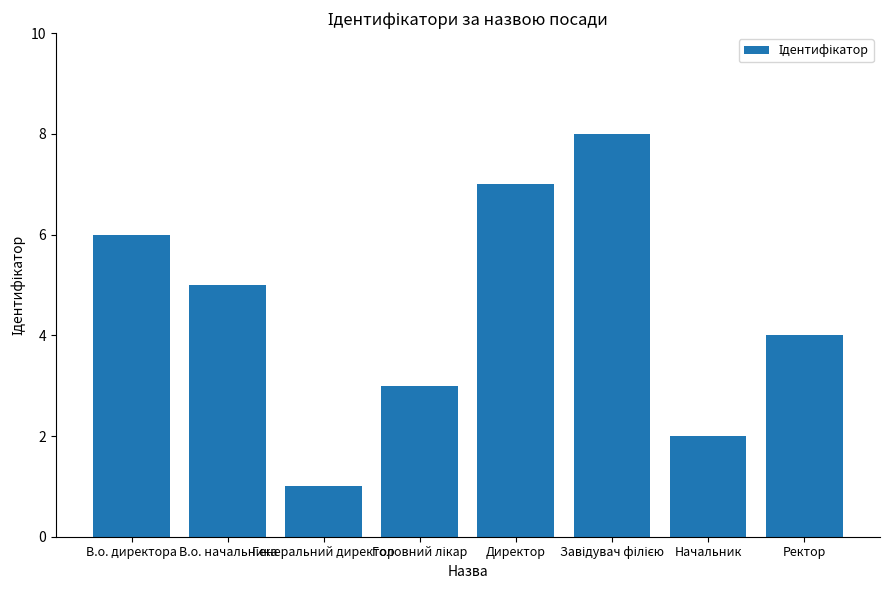

What is the change in value from В.о. директора to Генеральний директор?

-5